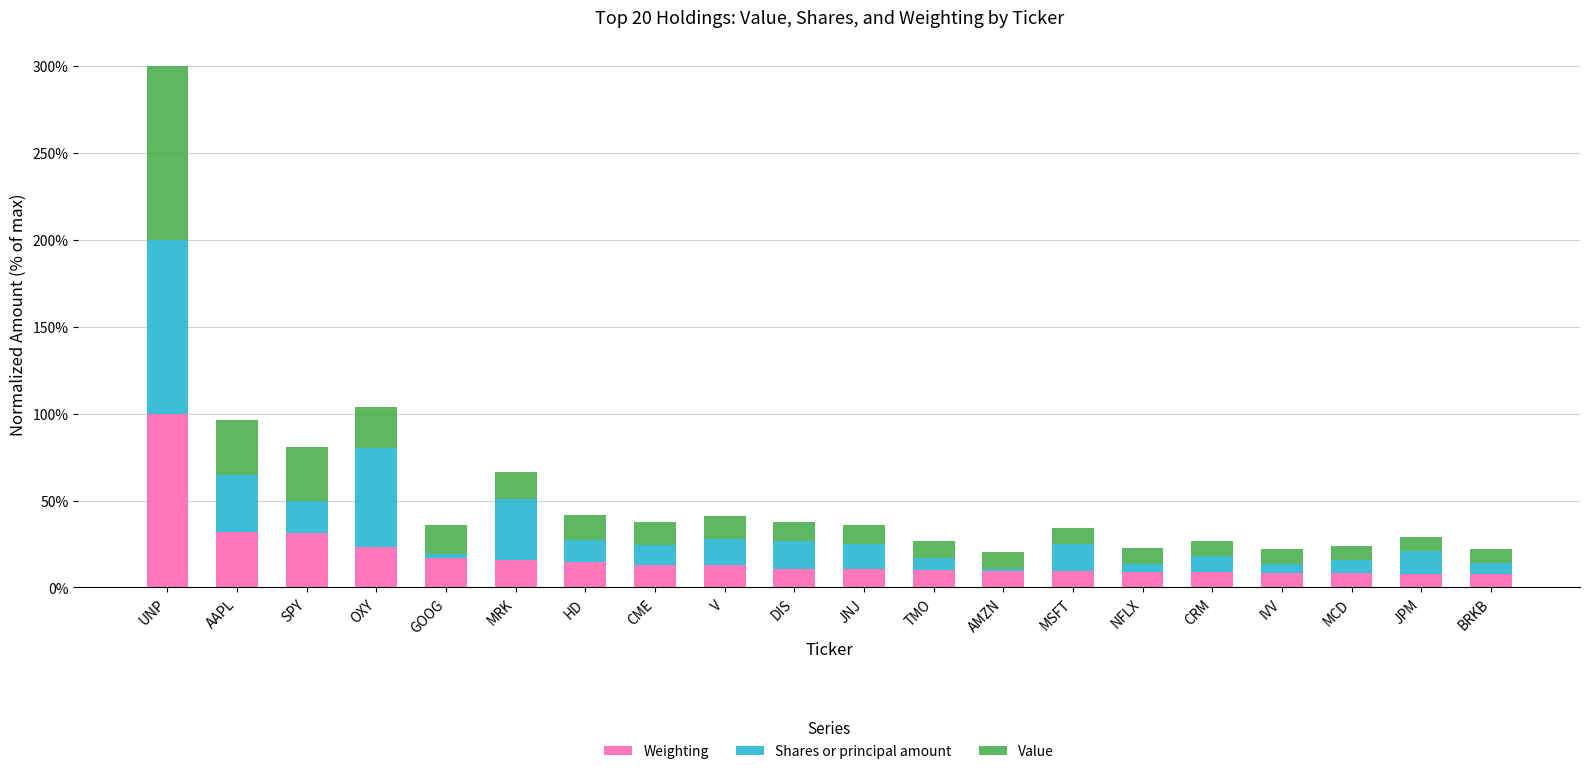

At which category is the sum across all series the highest?

UNP